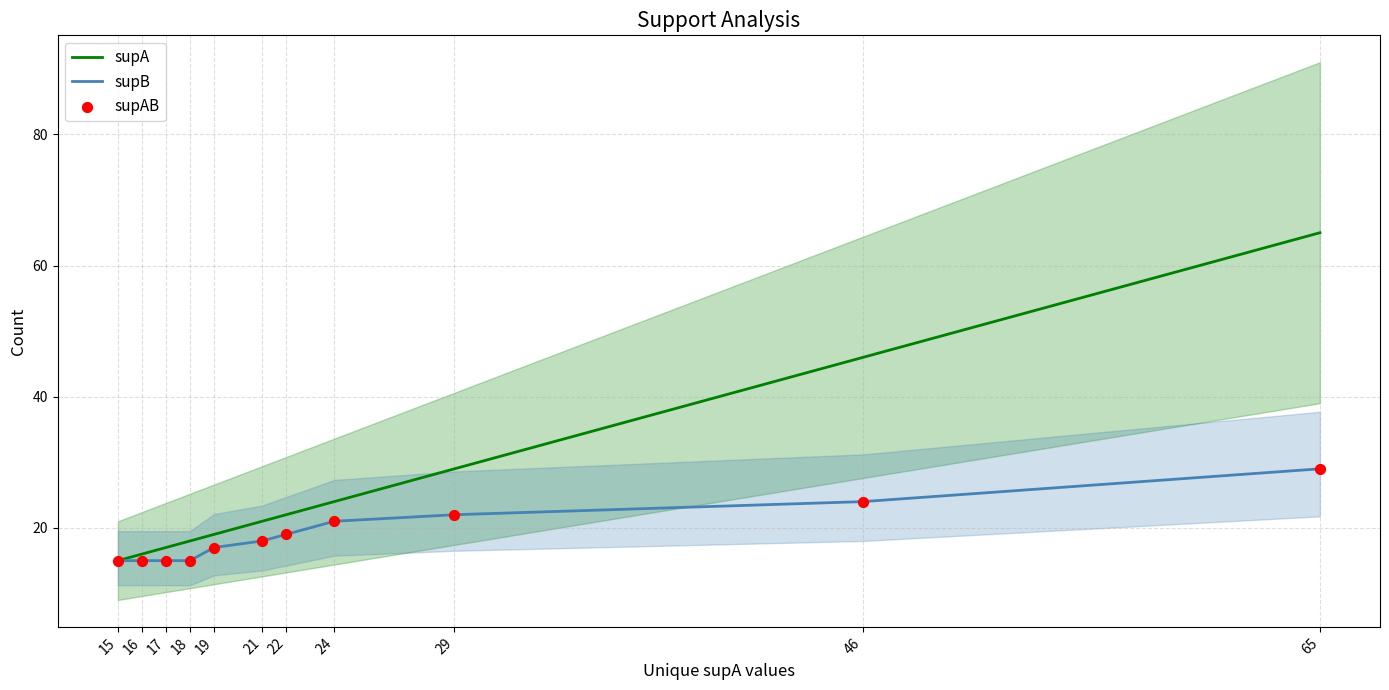

What are all the series names shown in the legend?

supA, supB, supAB